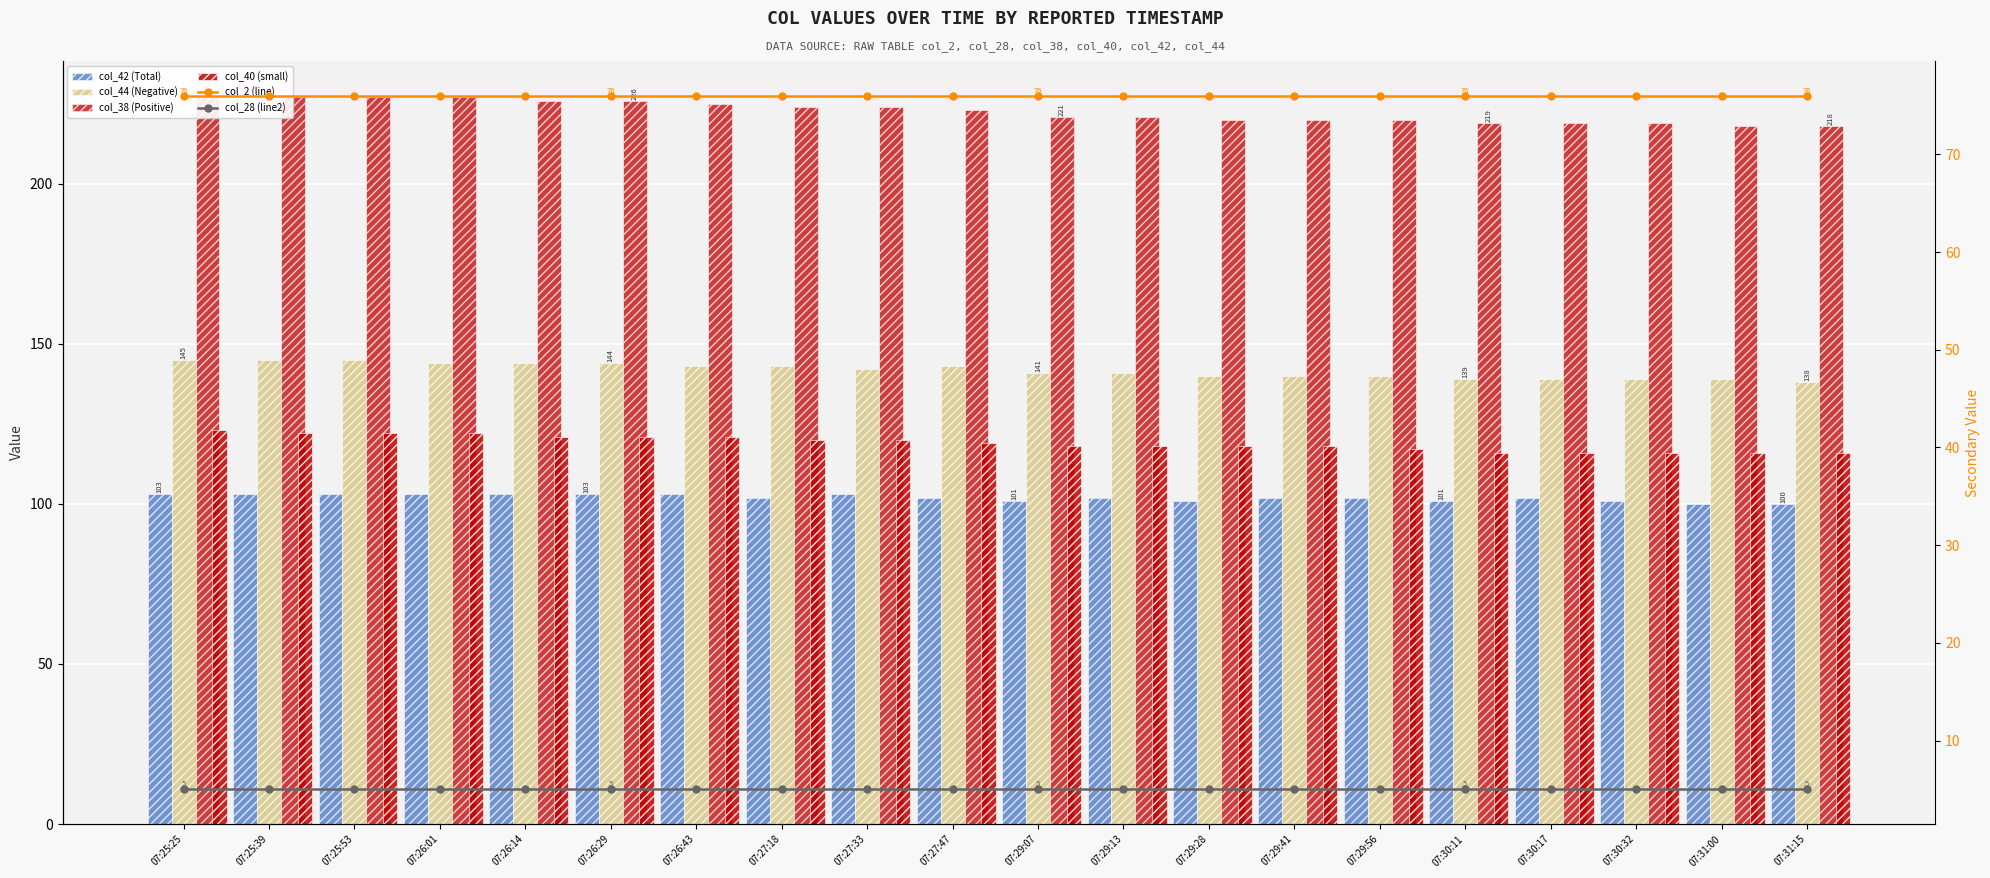

At which label is col_2 (line) closest to 76?

07:25:25